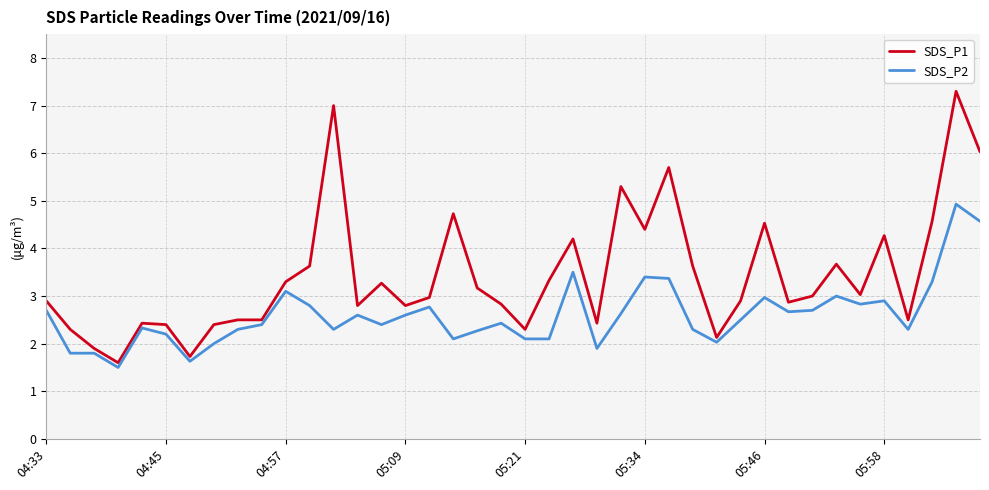

How many series are shown in this chart?

2